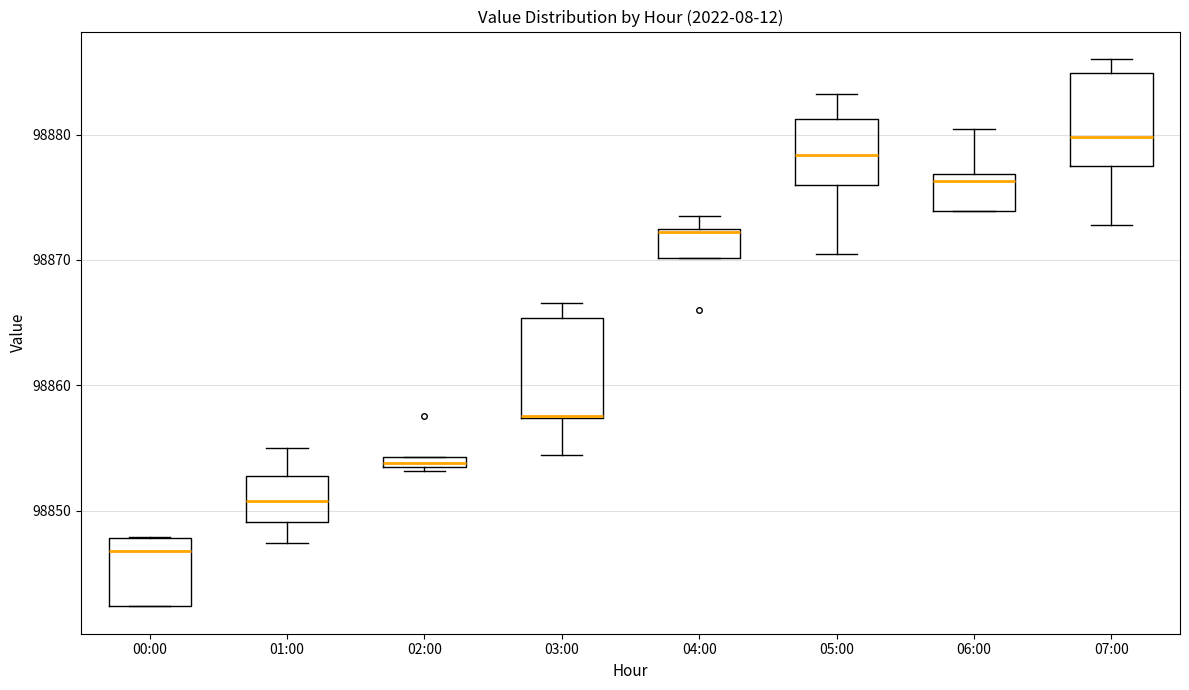

Where does the lower whisker of the box for 01:00 end on the y-axis? The values are not printed on the chart, so give them approximately, as read against the axis.

98847